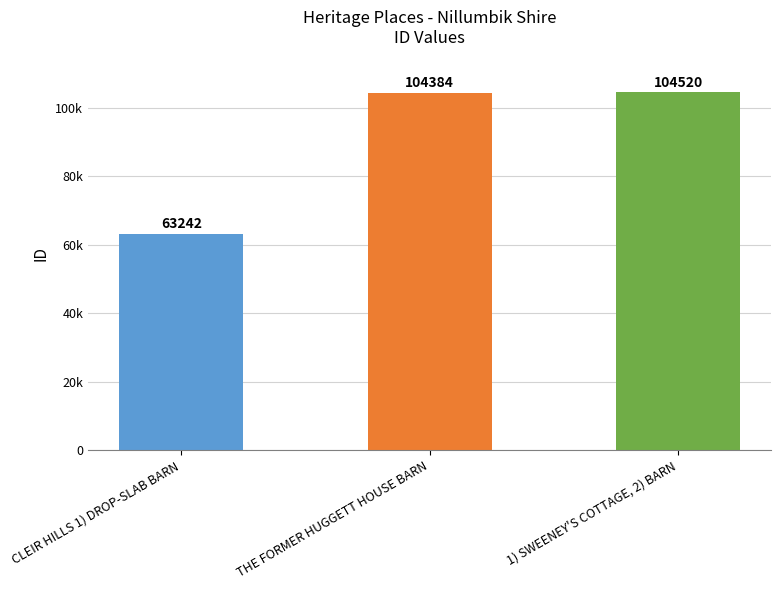

What is the average value?

90715